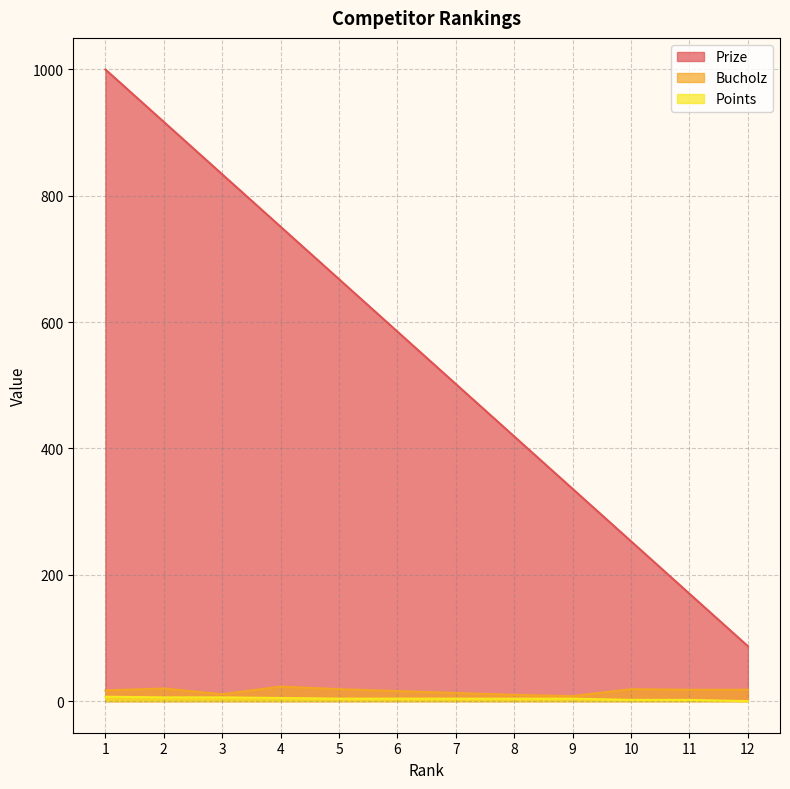

Between 5 and 11, which series saw the biggest shift?

Prize